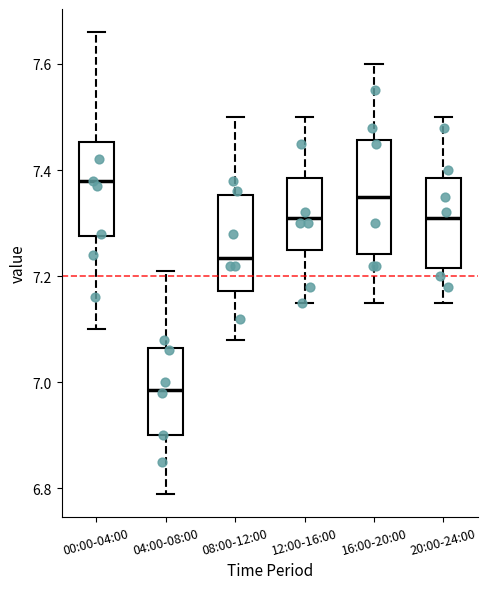

Where does the lower whisker of the box for 12:00-16:00 end on the y-axis? The values are not printed on the chart, so give them approximately, as read against the axis.

7.16